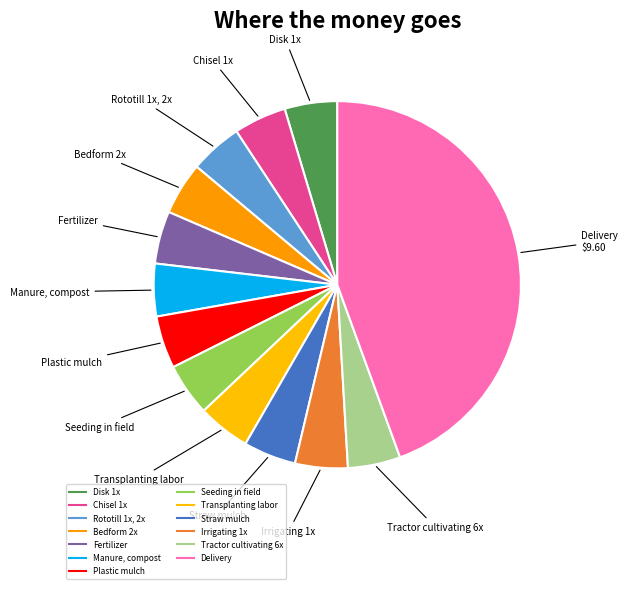

Rank the categories by value from lowest to highest.

Disk 1x, Chisel 1x, Rototill 1x, 2x, Bedform 2x, Fertilizer, Manure, compost, Plastic mulch, Seeding in field, Transplanting labor, Straw mulch, Irrigating 1x, Tractor cultivating 6x, Delivery